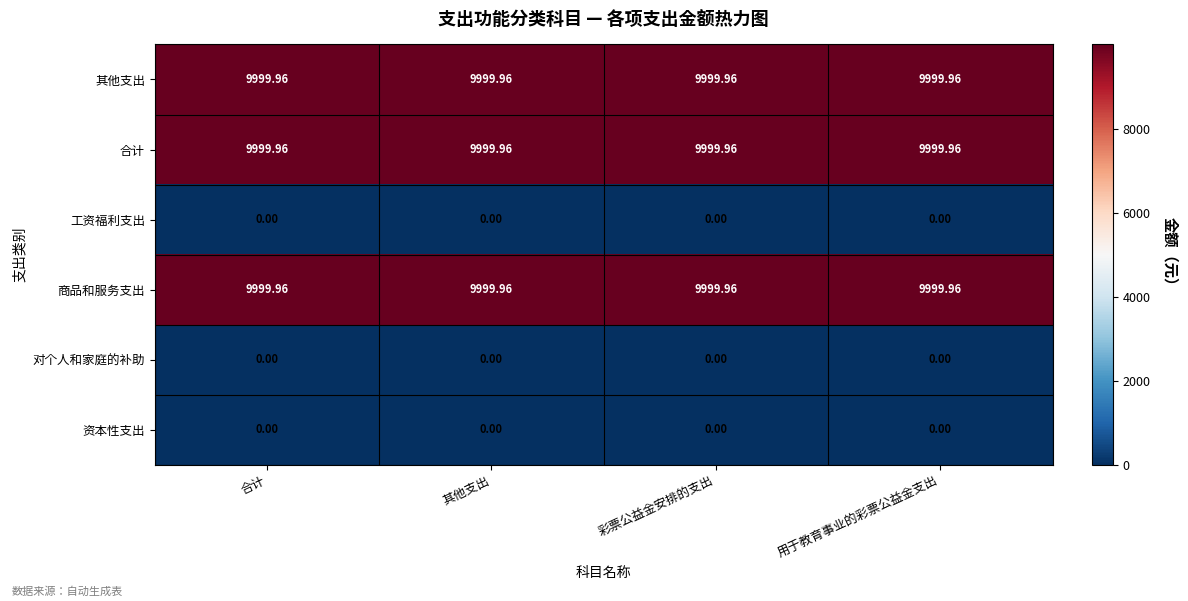

Is the value of 商品和服务支出 at 彩票公益金安排的支出 greater than the value of 对个人和家庭的补助 at 合计?

Yes